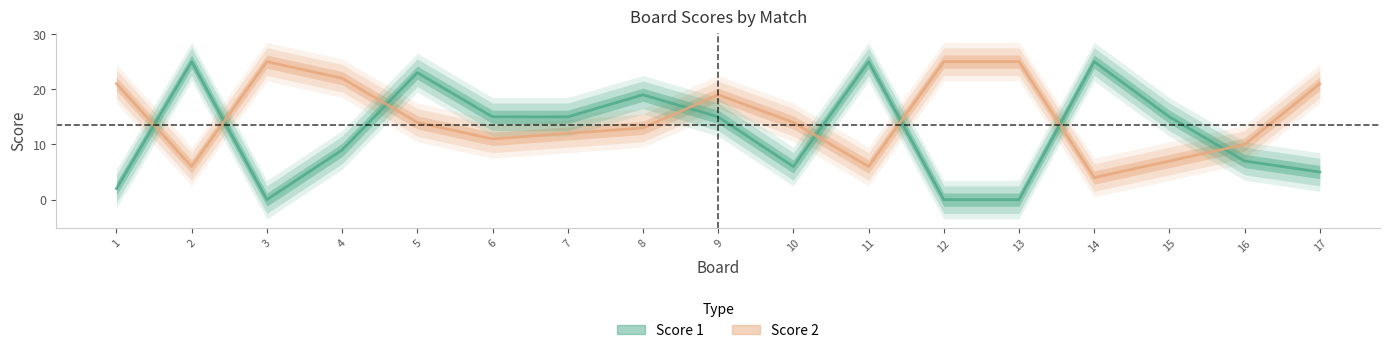

How many distinct data groups are displayed?

2